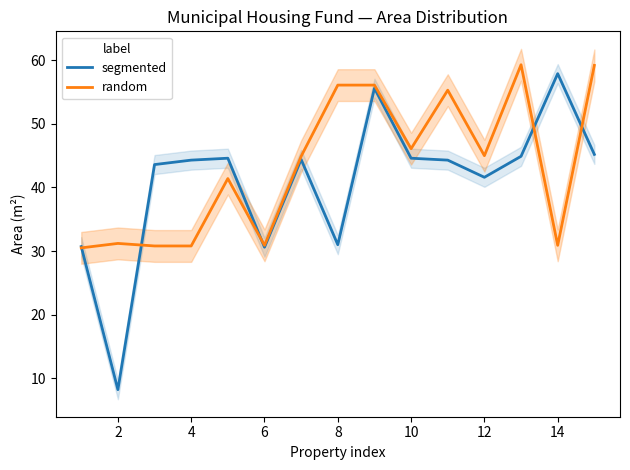

Which category has the highest value in the segmented series?

14